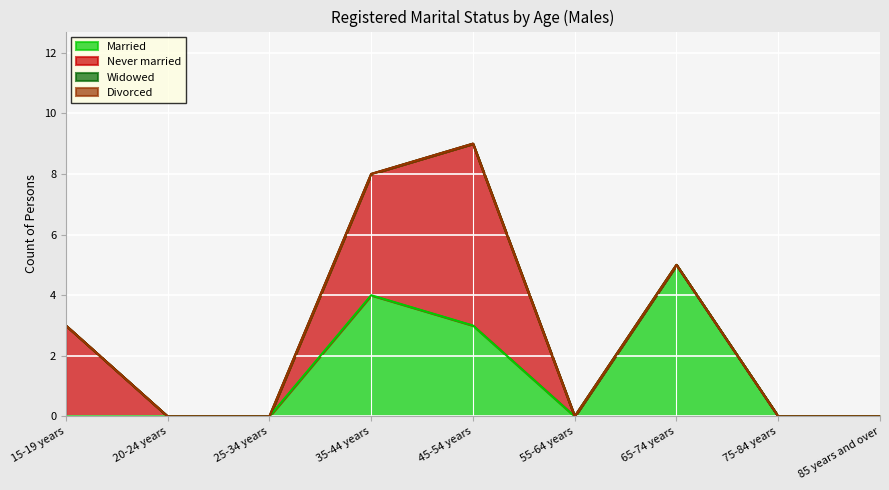

At how many categories does at least one series exceed 2?

4